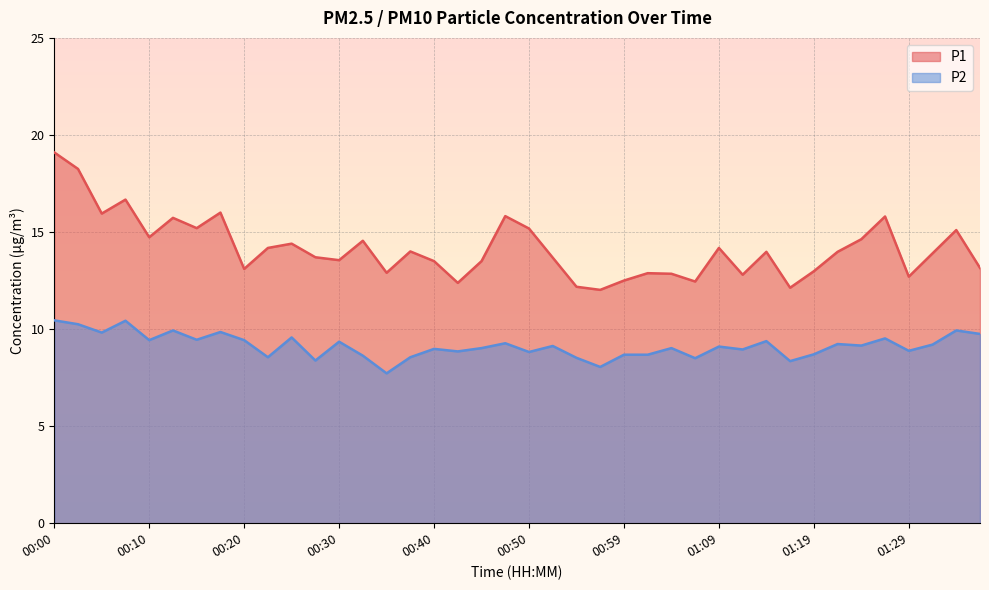

The P2 series shows 9.0 at 00:45. True or false?

True